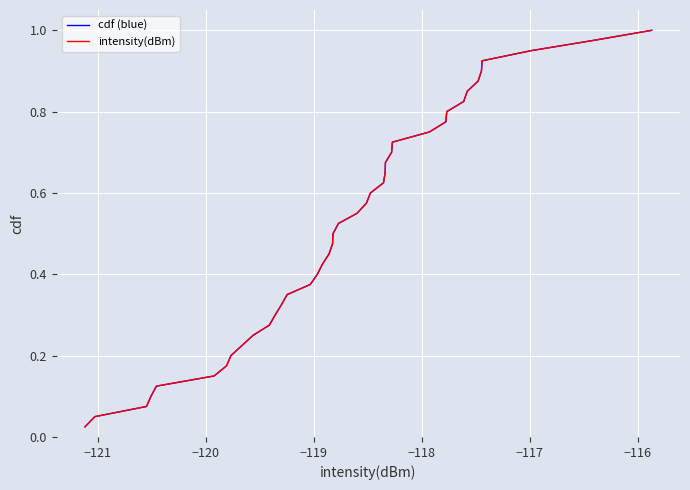

Does the chart display data point markers on the line(s)?

No